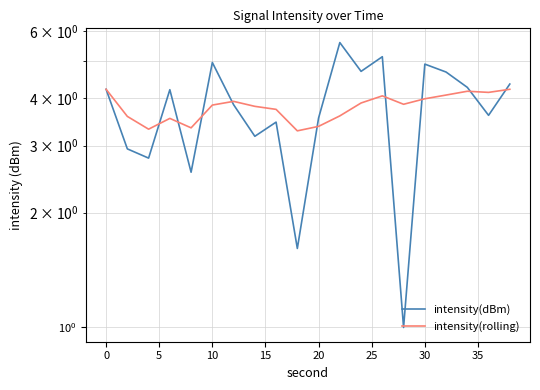

Does the chart display data point markers on the line(s)?

No